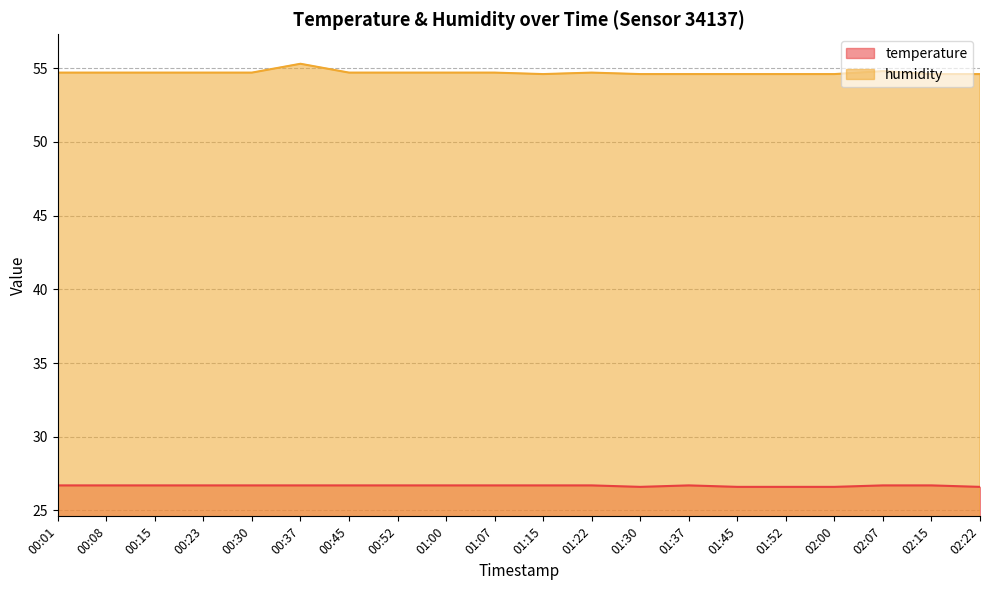

At how many categories does at least one series exceed 54?

20